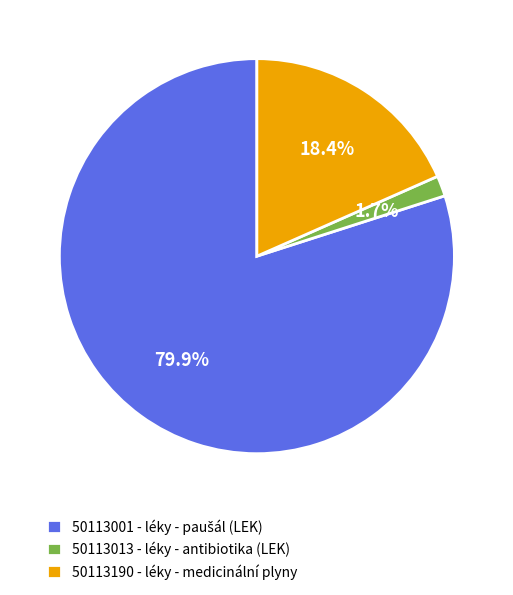

How much of the chart is everything except 50113190 - léky - medicinální plyny?

81.6%